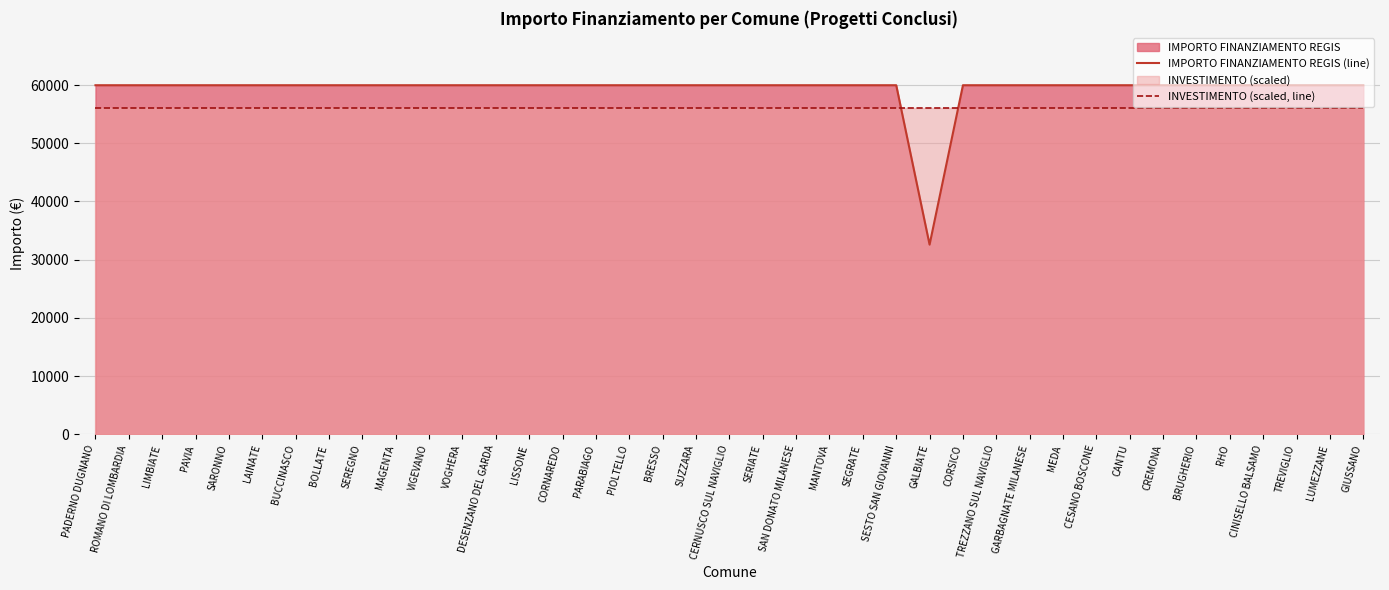

List the series in order of their peak value, lowest first.

INVESTIMENTO (scaled, line), IMPORTO FINANZIAMENTO REGIS (line)